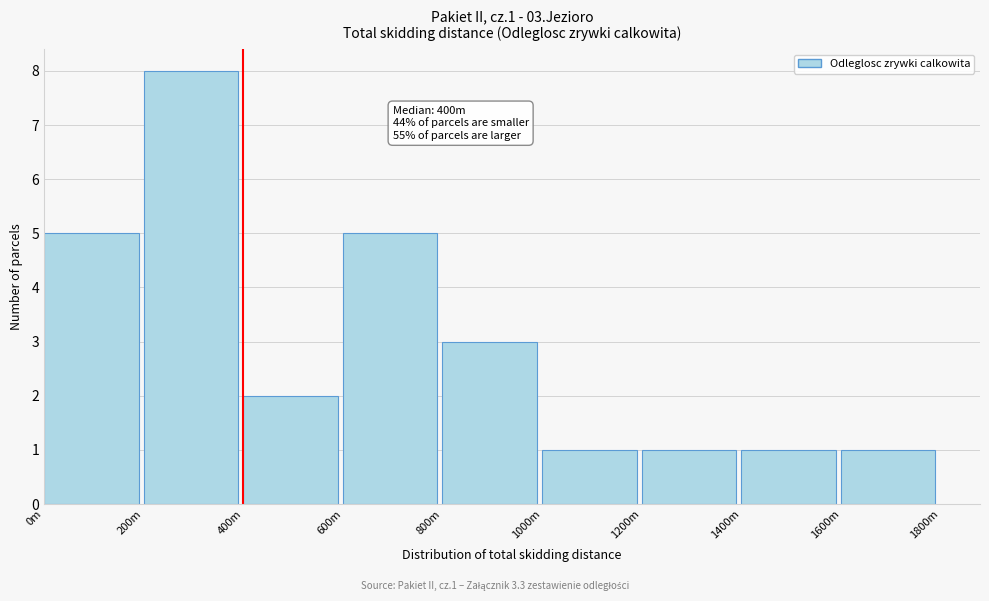

Reading left to right, list all the values displayed in this chart.

0m=5	200m=8	400m=2	600m=5	800m=3	1000m=1	1200m=1	1400m=1	1600m=1